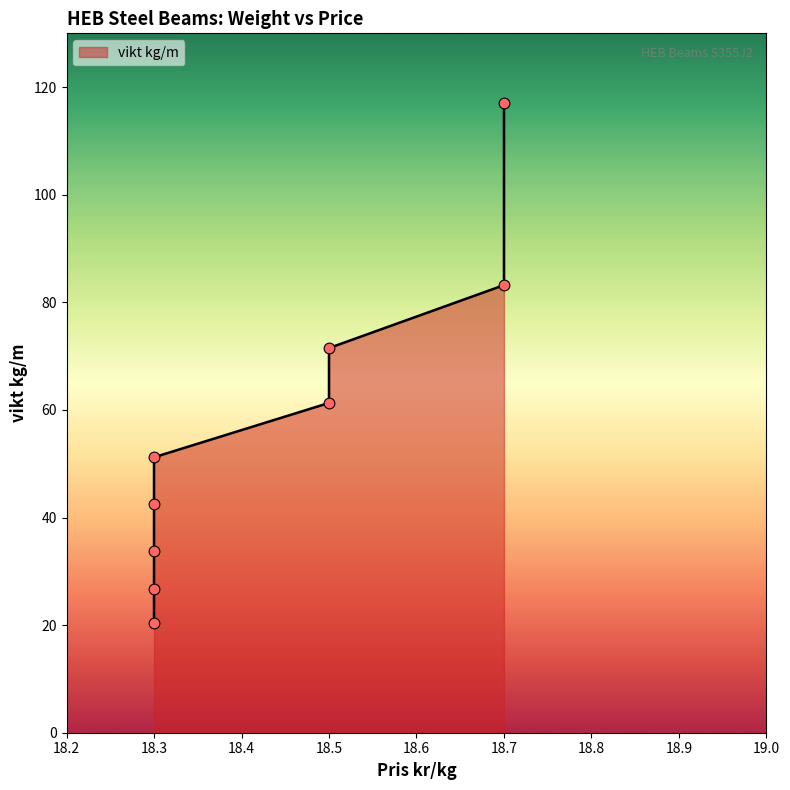

Which has a higher value, 18.3 or 18.3?

18.3